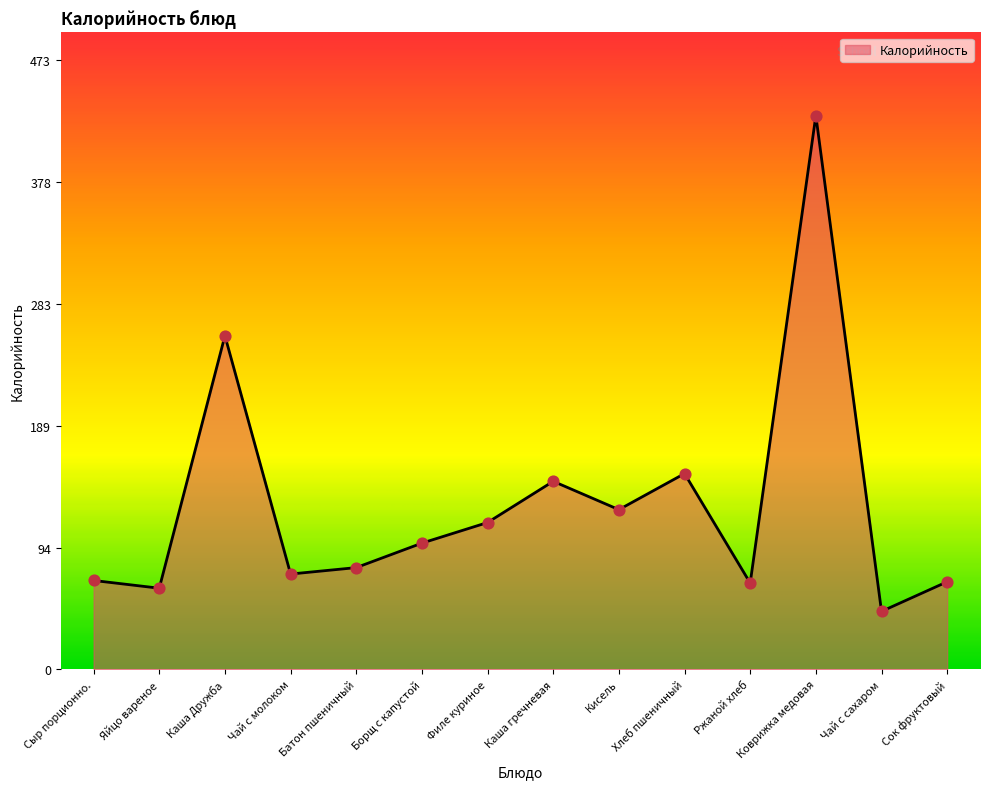

What is the change in value from Борщ с капустой to Ржаной хлеб?

-31